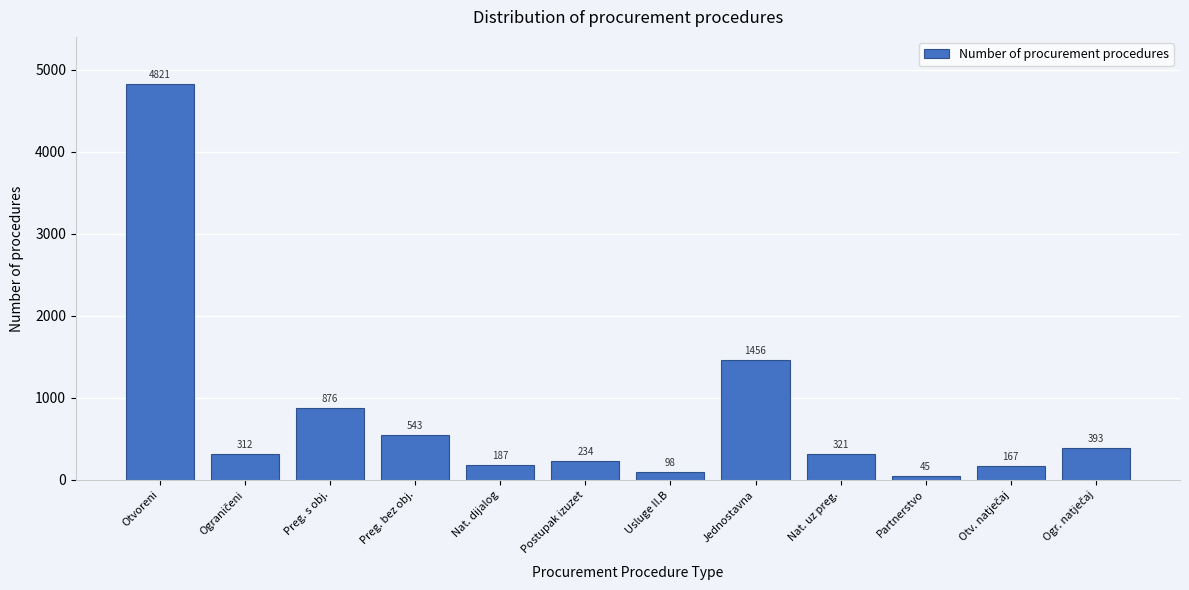

Reading left to right, what are all the values shown in this chart?

4821	312	876	543	187	234	98	1456	321	45	167	393